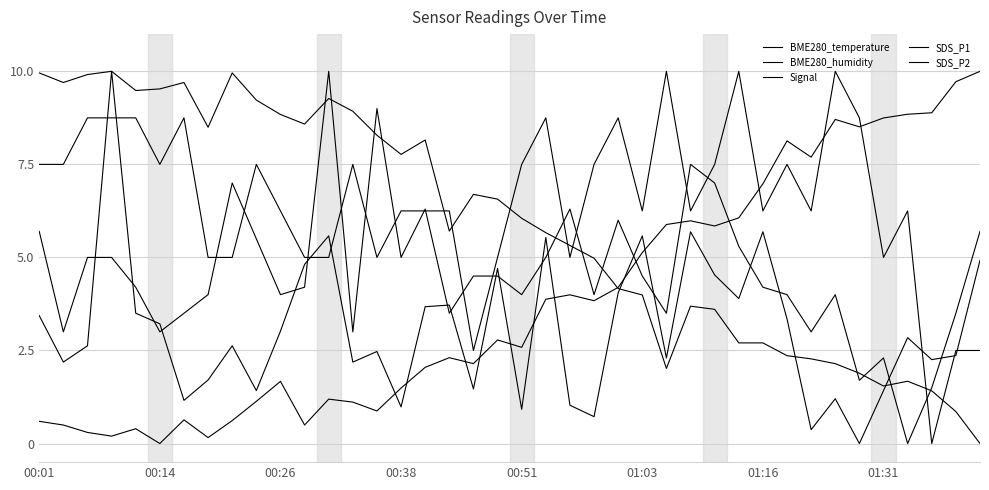

Where does the SDS_P2 series first go above 4?

00:01